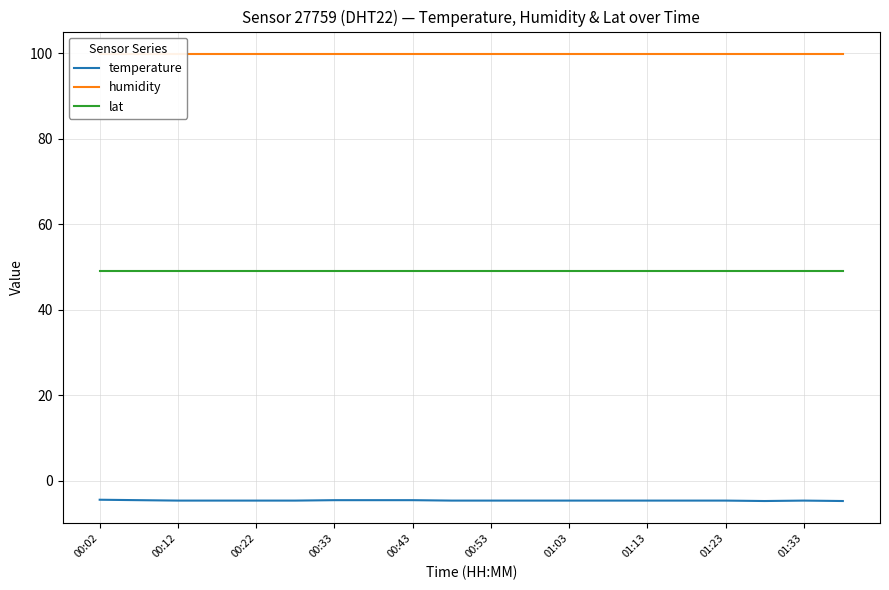

What is the maximum value for lat?

49.0